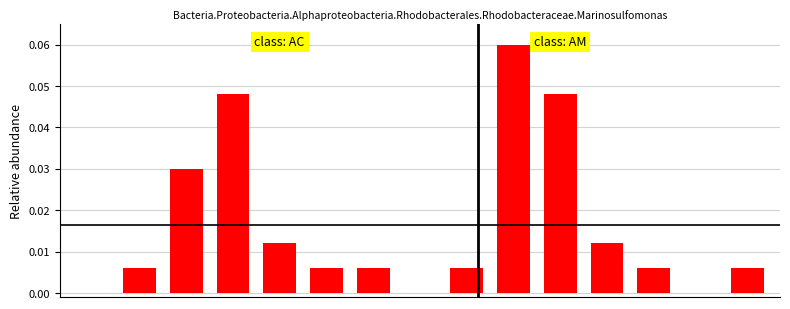

Reading left to right, list all the values displayed in this chart.

0.0	0.0	0.0	0.0	0.0	0.0	0.0	0.0	0.0	0.1	0.0	0.0	0.0	0.0	0.0